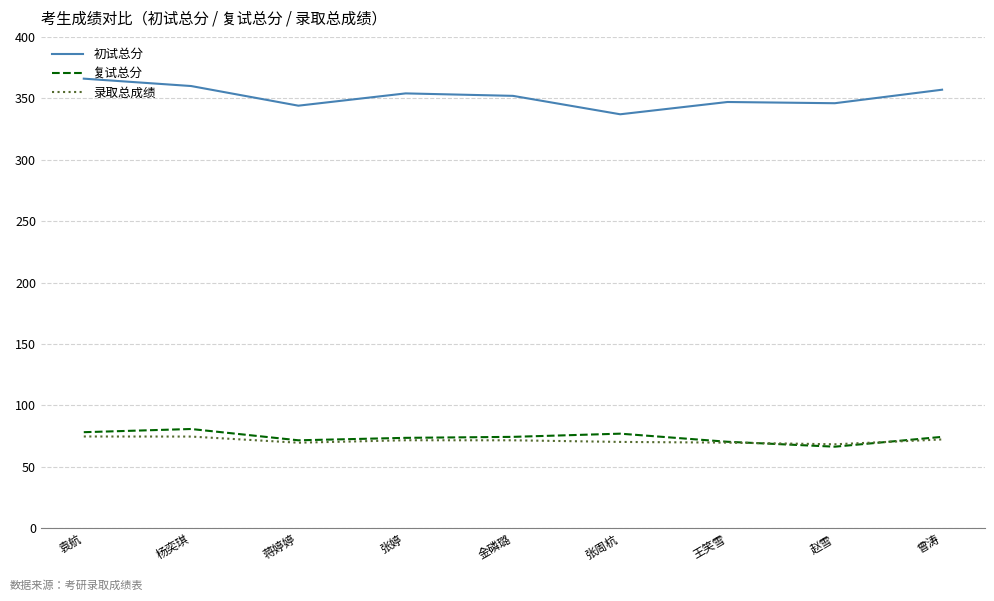

What is the difference between the maximum and minimum values in the 初试总分 series?

29.0